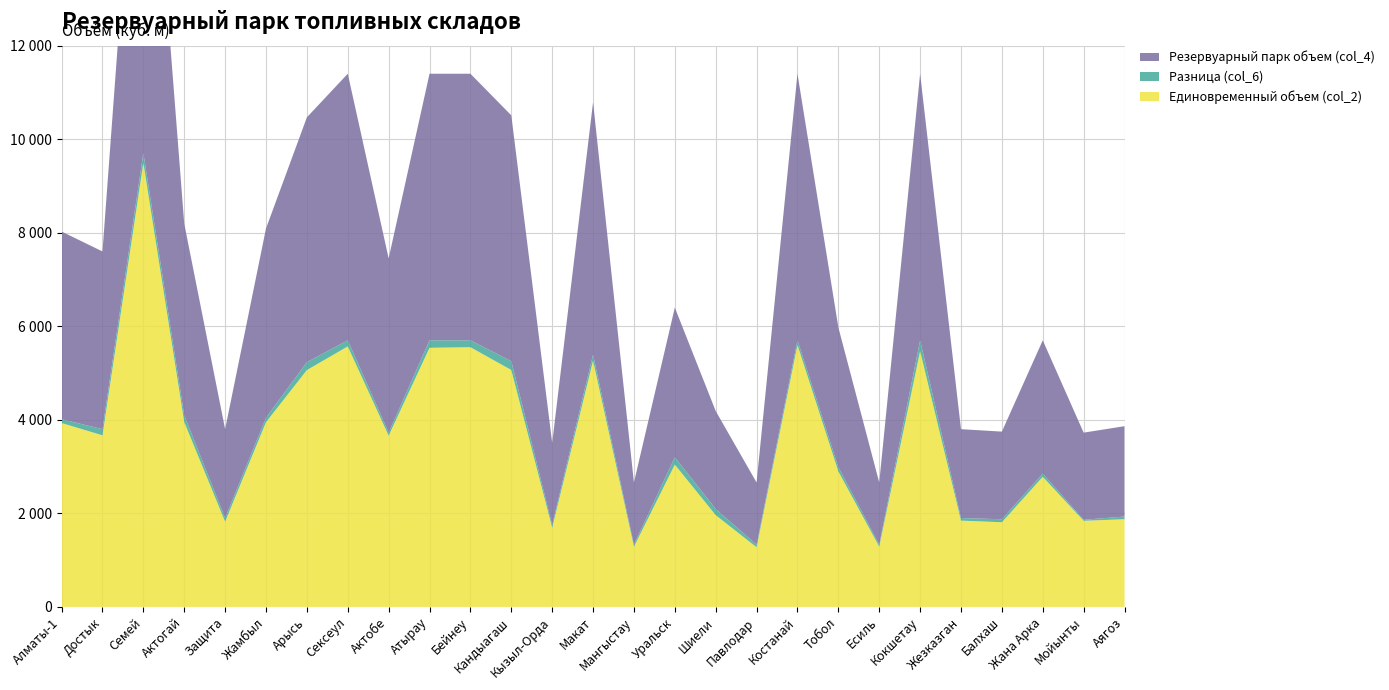

Reading left to right, transcribe all the data shown in this chart.

Единовременный объем (col_2): 3931.5	3668.5	9494.0	3952.0	1823.0	3950.0	5064.0	5570.0	3662.0	5540.0	5553.0	5065.0	1692.0	5265.0	1287.0	3043.0	1962.0	1275.5	5601.5	2897.0	1288.8	5470.0	1845.0	1810.0	2782.0	1841.0	1875.0
Разница (col_6): 81.5	131.5	213.0	145.0	77.0	96.0	170.0	130.0	64.0	160.0	147.0	190.0	61.0	130.0	43.0	157.0	132.0	54.5	98.5	91.0	41.2	230.0	55.0	64.0	68.0	22.0	57.0
Резервуарный парк объем (col_4): 4013.0	3800.0	9707.0	4097.0	1900.0	4046.0	5234.0	5700.0	3726.0	5700.0	5700.0	5255.0	1753.0	5395.0	1330.0	3200.0	2094.0	1330.0	5700.0	2988.0	1330.0	5700.0	1900.0	1874.0	2850.0	1863.0	1932.0